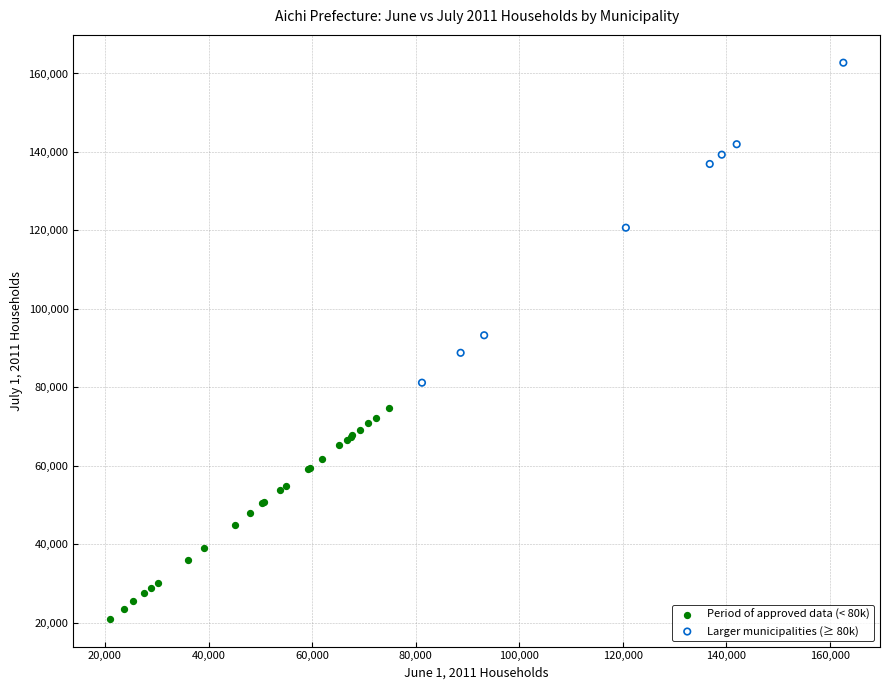

Which series reaches the maximum Y coordinate?

Larger municipalities (≥ 80k)